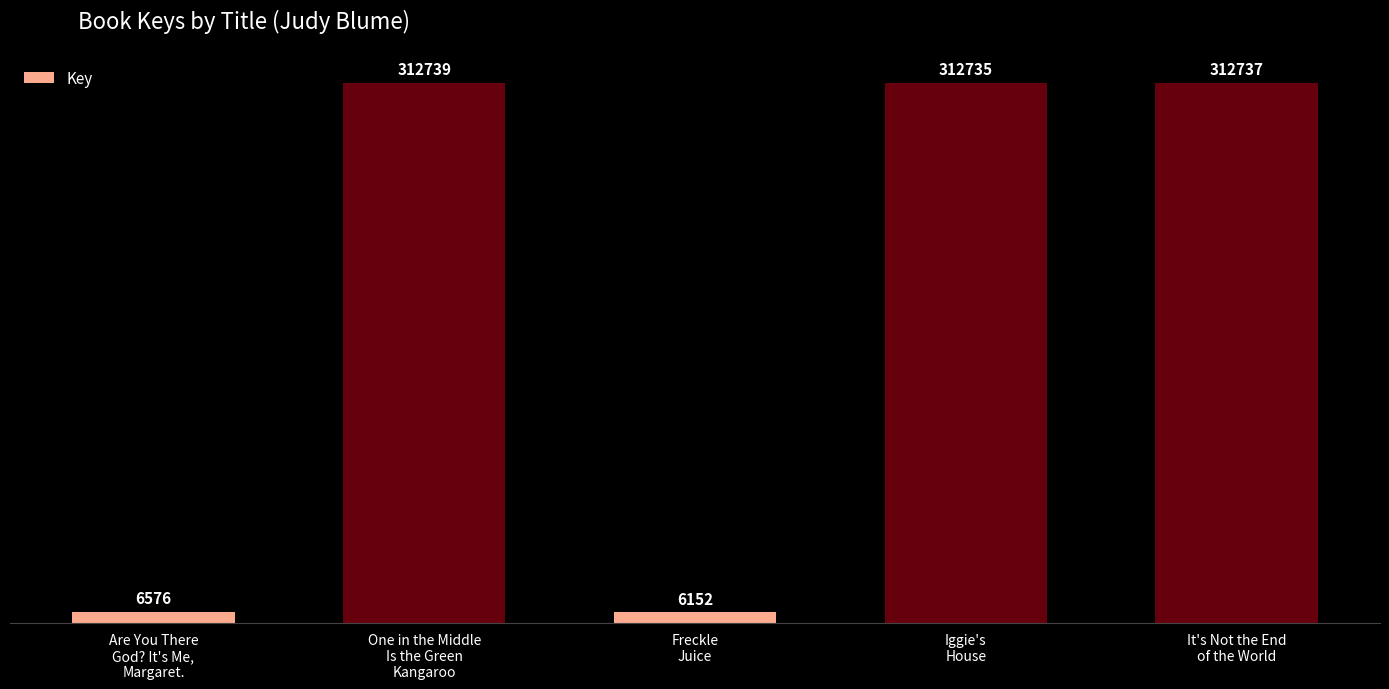

How many distinct data groups are displayed?

1